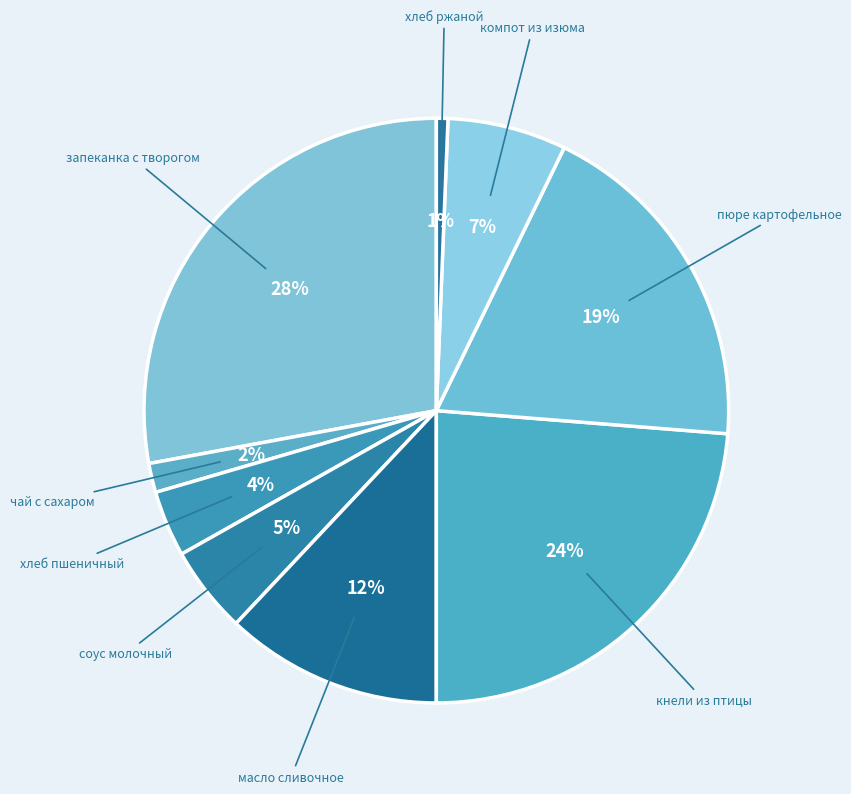

Combined, do масло сливочное and чай с сахаром account for over 50%?

No